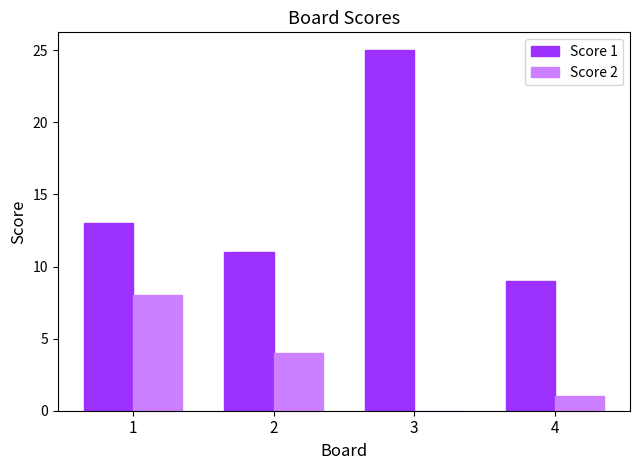

Is the value of Score 2 at 3 greater than the value of Score 1 at 1?

No